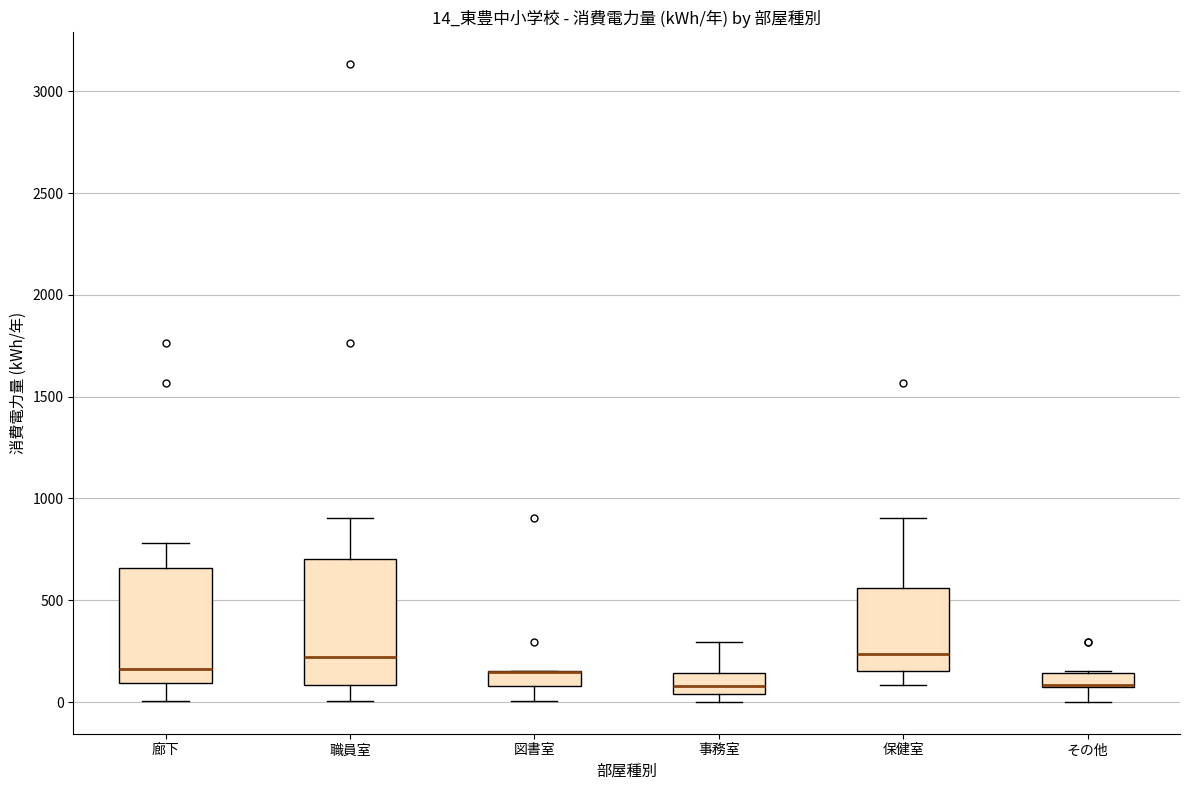

Where is the lower edge of the box for 職員室 on the y-axis? The values are not printed on the chart, so give them approximately, as read against the axis.

100